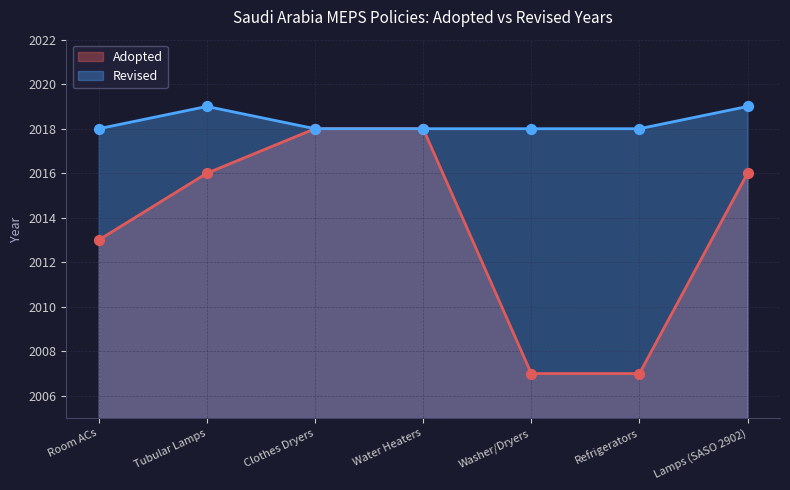

What is the total value across all series at Lamps (SASO 2902)?

4035